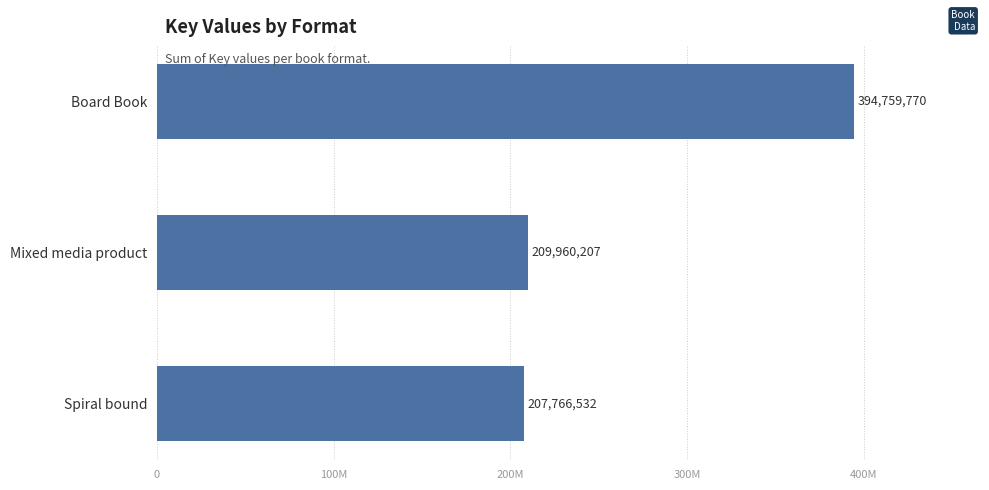

At which label is the value closest to 301263151?

Mixed media product